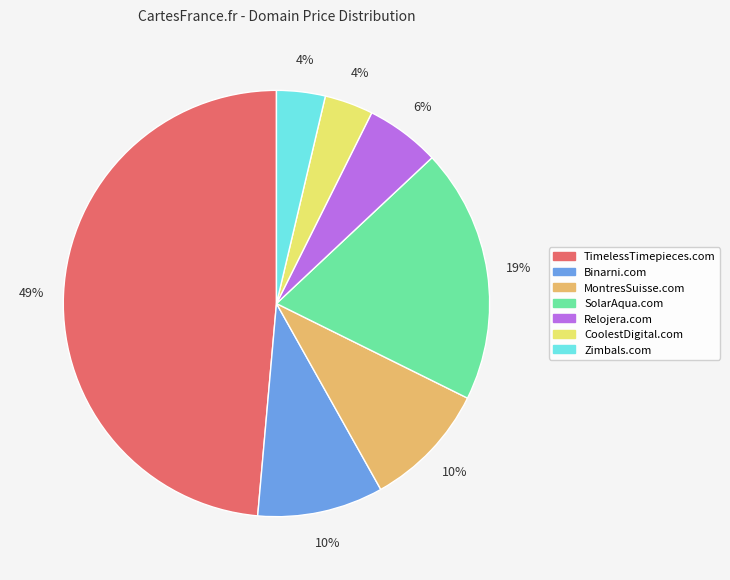

Between TimelessTimepieces.com and SolarAqua.com, which is larger?

TimelessTimepieces.com